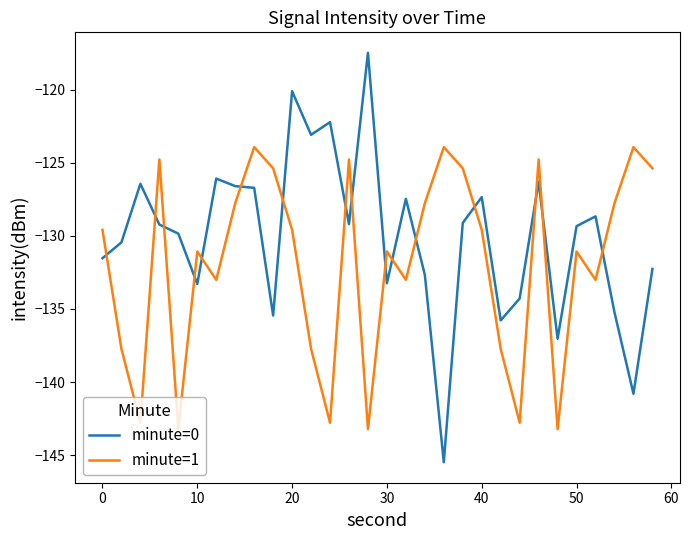

Which series has the widest spread of values?

minute=0